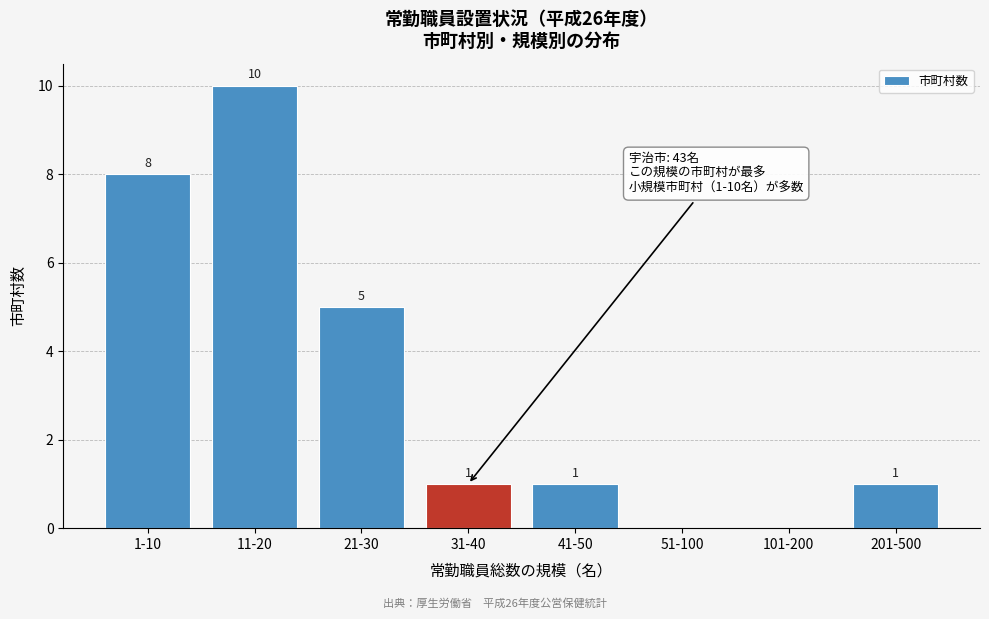

Reading right to left, list all the values displayed in this chart.

201-500=1	101-200=0	51-100=0	41-50=1	31-40=1	21-30=5	11-20=10	1-10=8